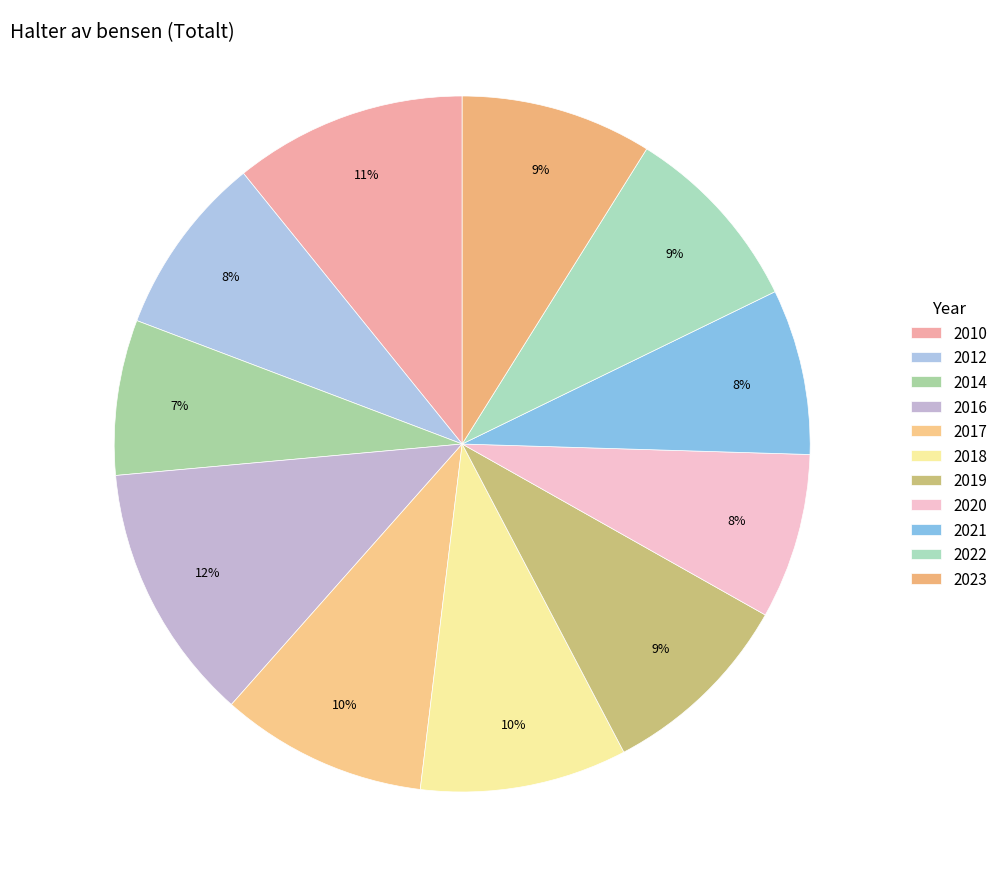

Is it true that 2020 is 8% of the pie?

True